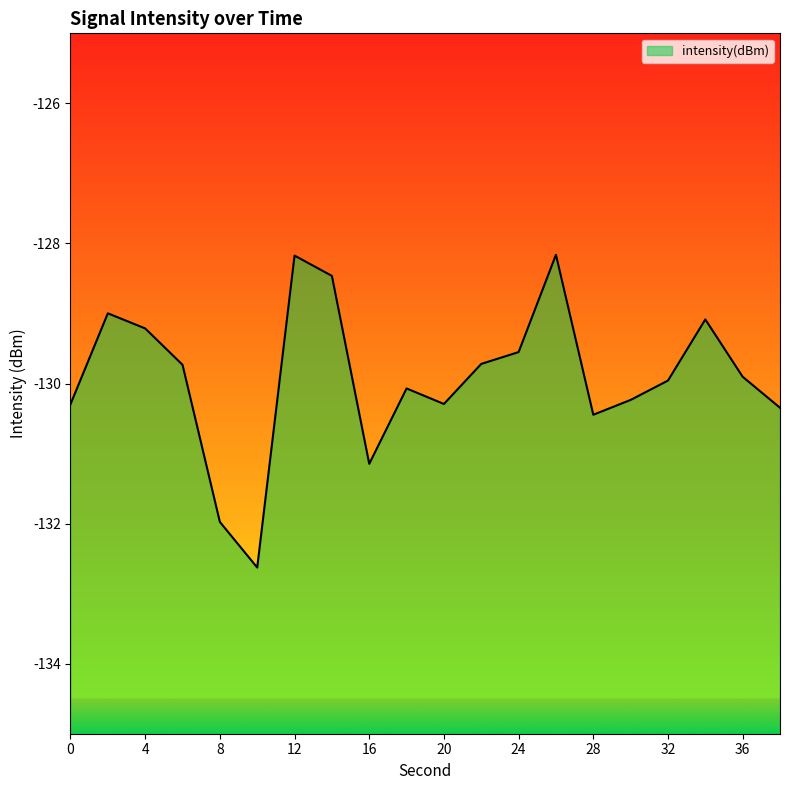

How many data points does each series have?

20